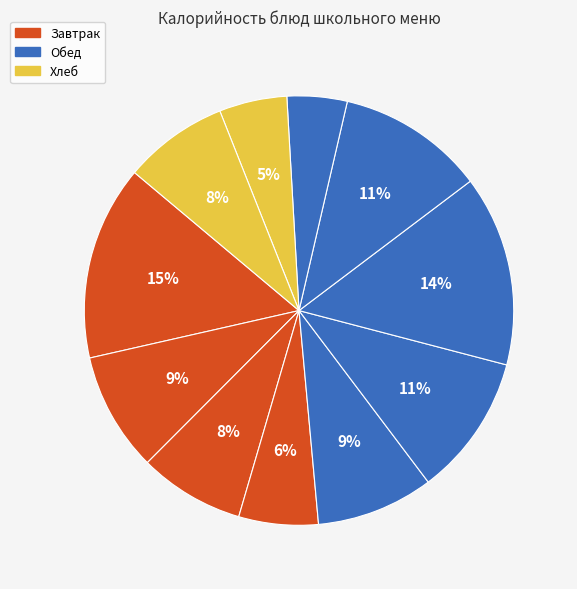

How many slices are in this pie chart?

11